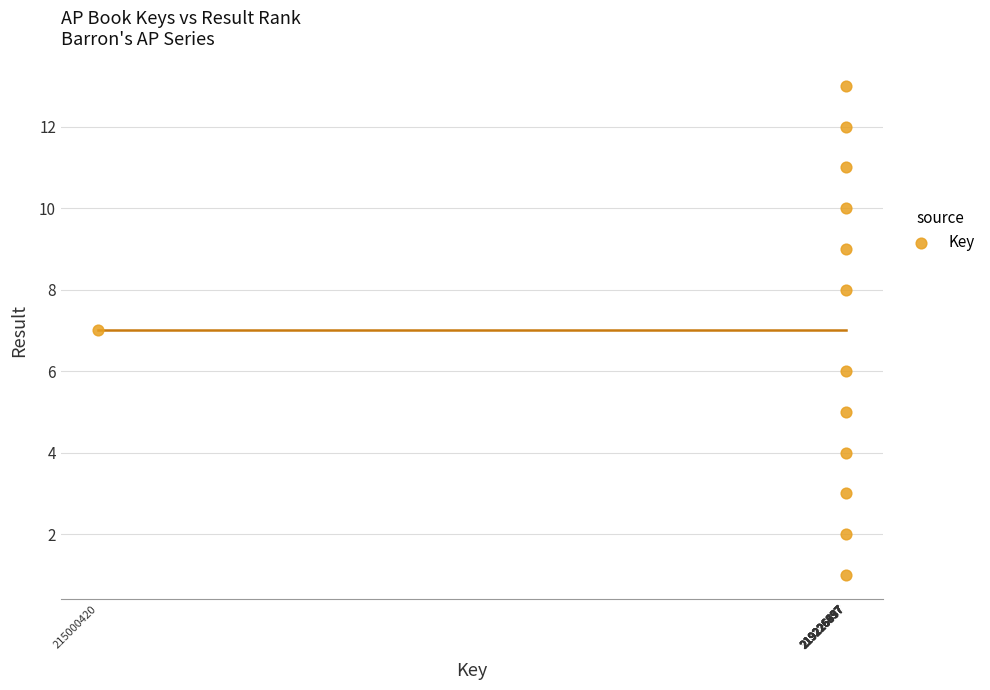

What is the range of X values (max minus min)?

4226517